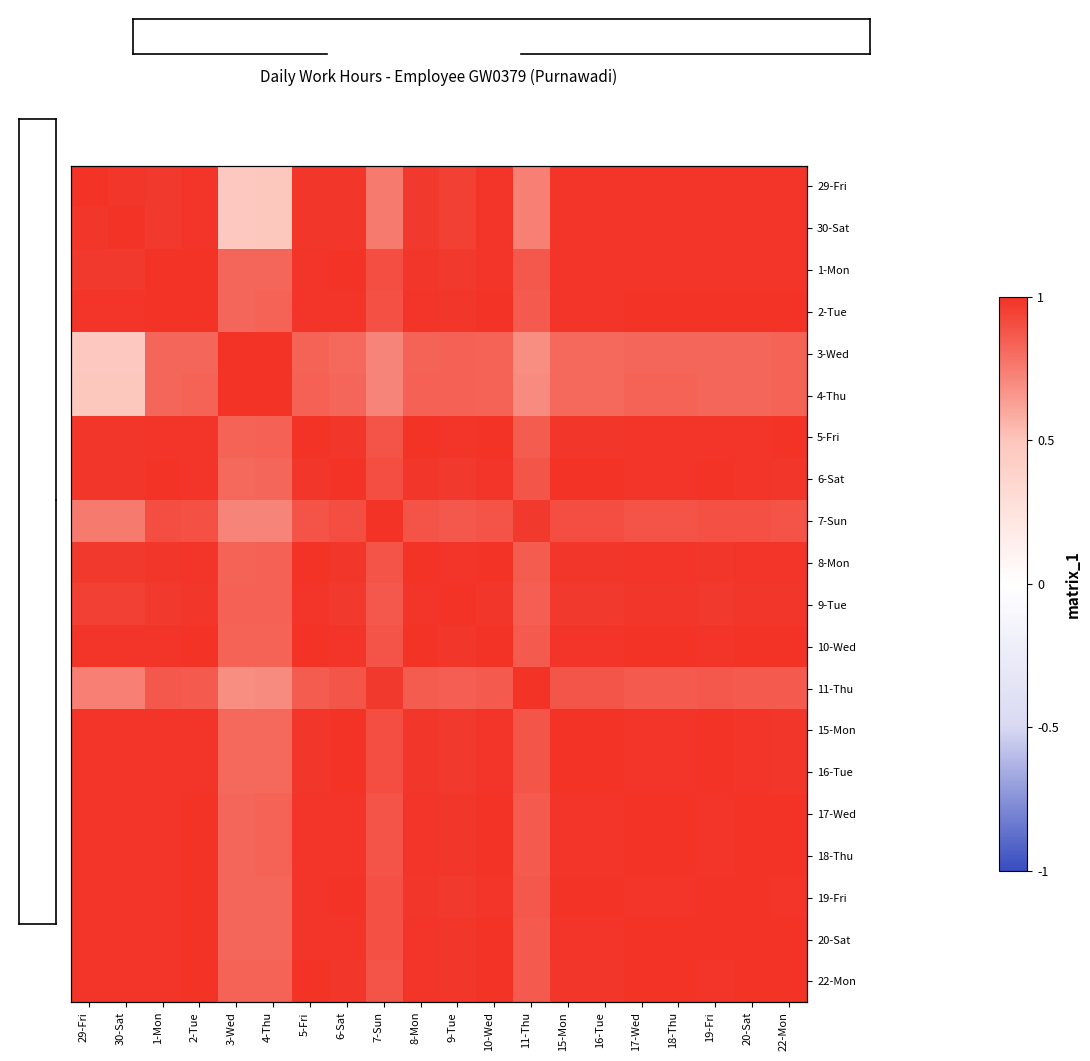

What is the sum of all 18-Thu values?

19.3